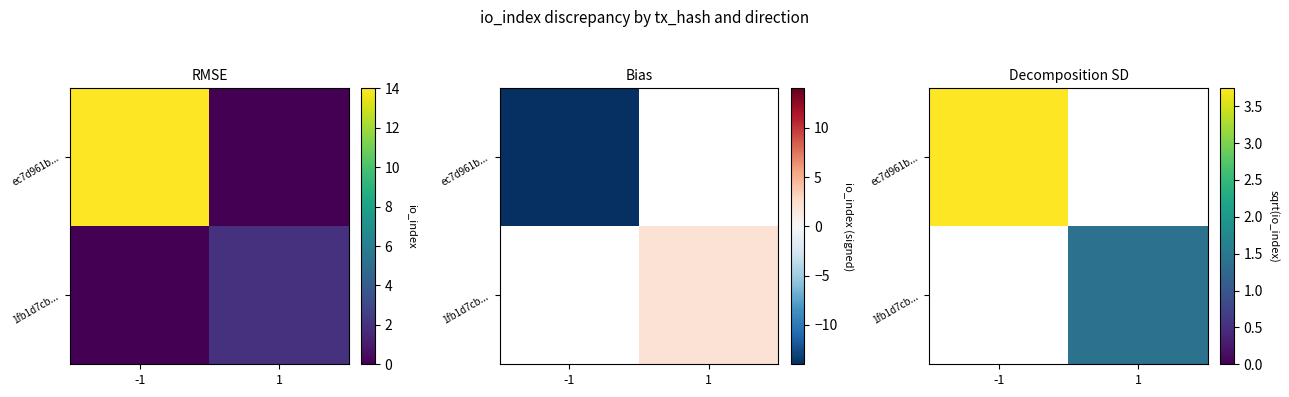

Where is ec7d961b... nearest to the value 3?

-1